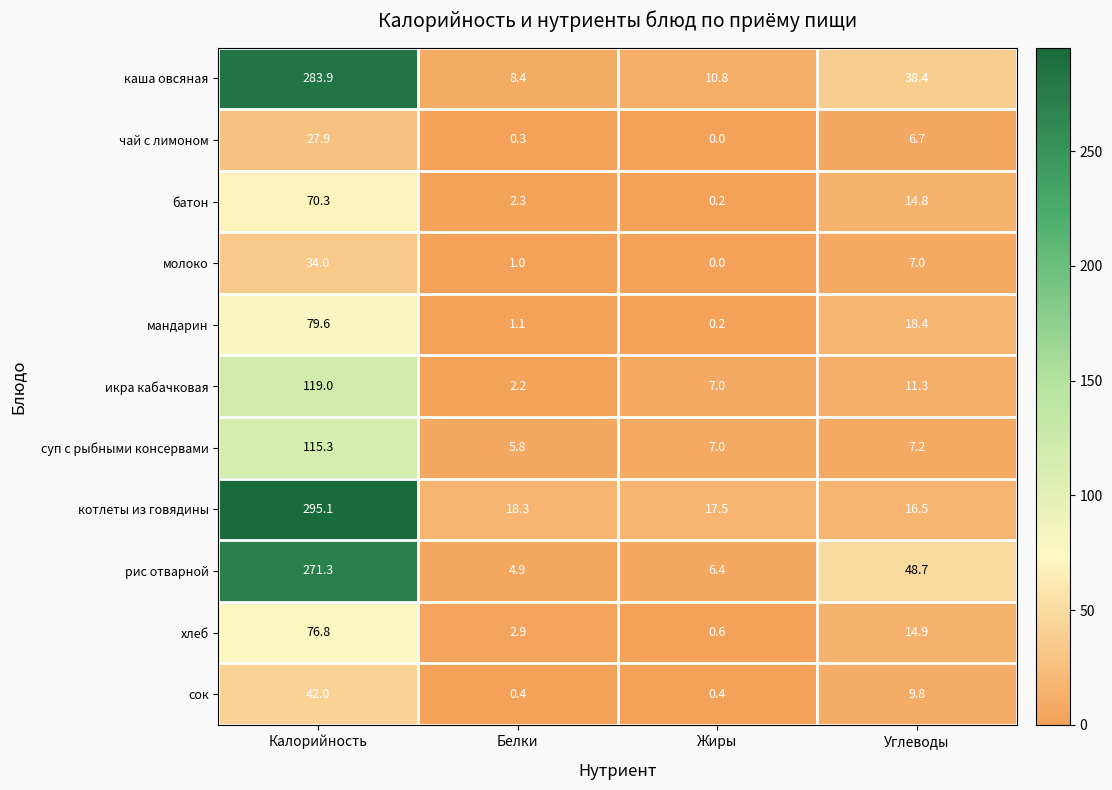

List the series in order of their peak value, lowest first.

чай с лимоном, молоко, сок, батон, хлеб, мандарин, суп с рыбными консервами, икра кабачковая, рис отварной, каша овсяная, котлеты из говядины